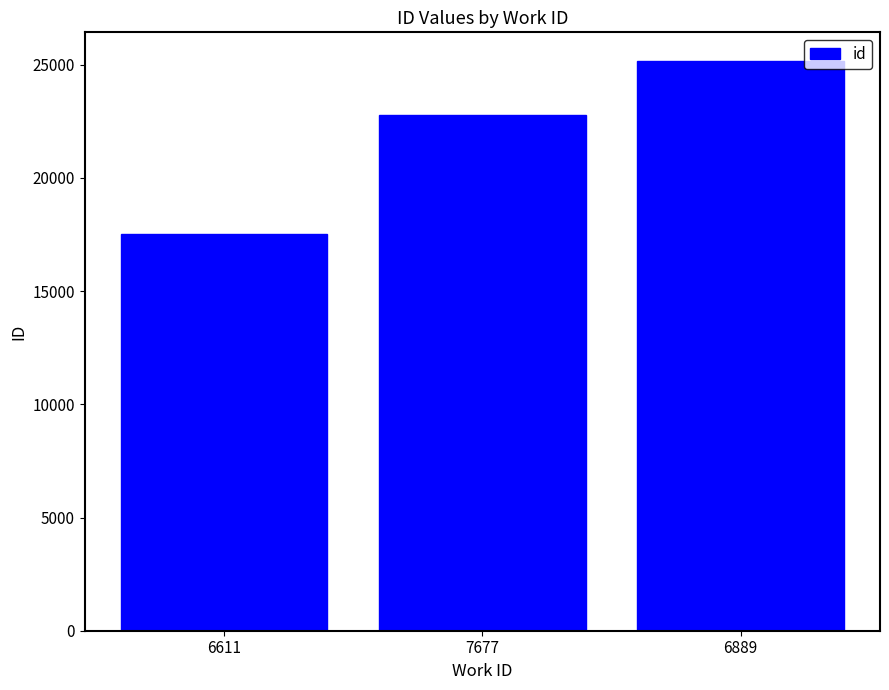

What is the value of the 3rd bar from the left?

25175.0